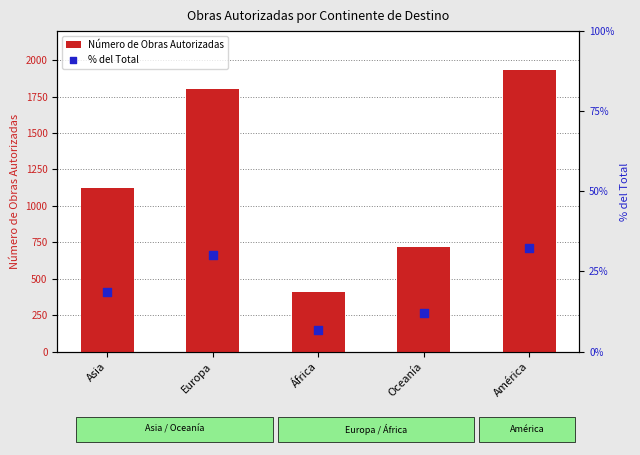

At which category is the sum across all series the highest?

América